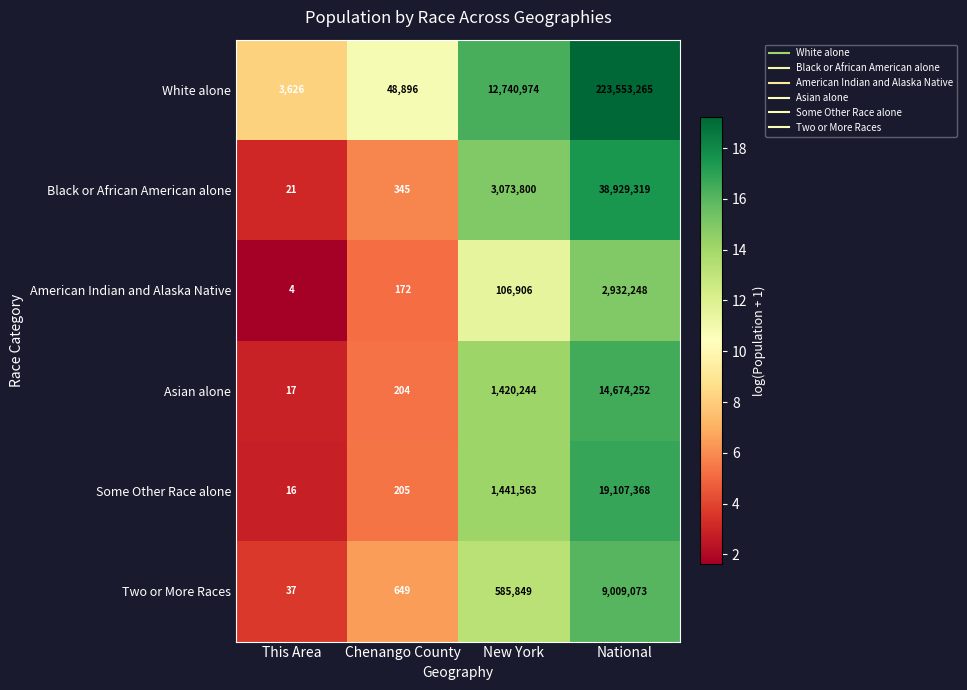

Read the Black or African American alone value at New York, to the nearest 50.

3073800